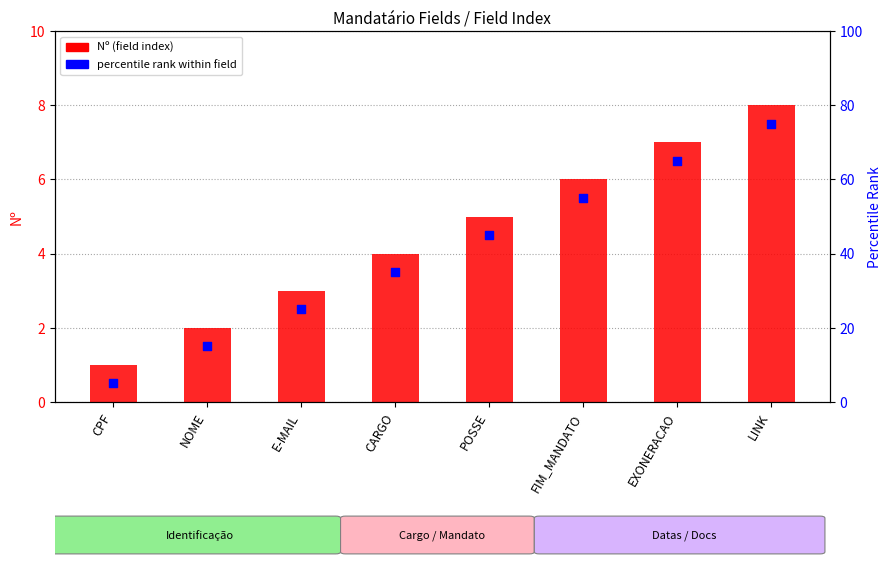

Which series has the widest spread of Y values?

Nº (field index)